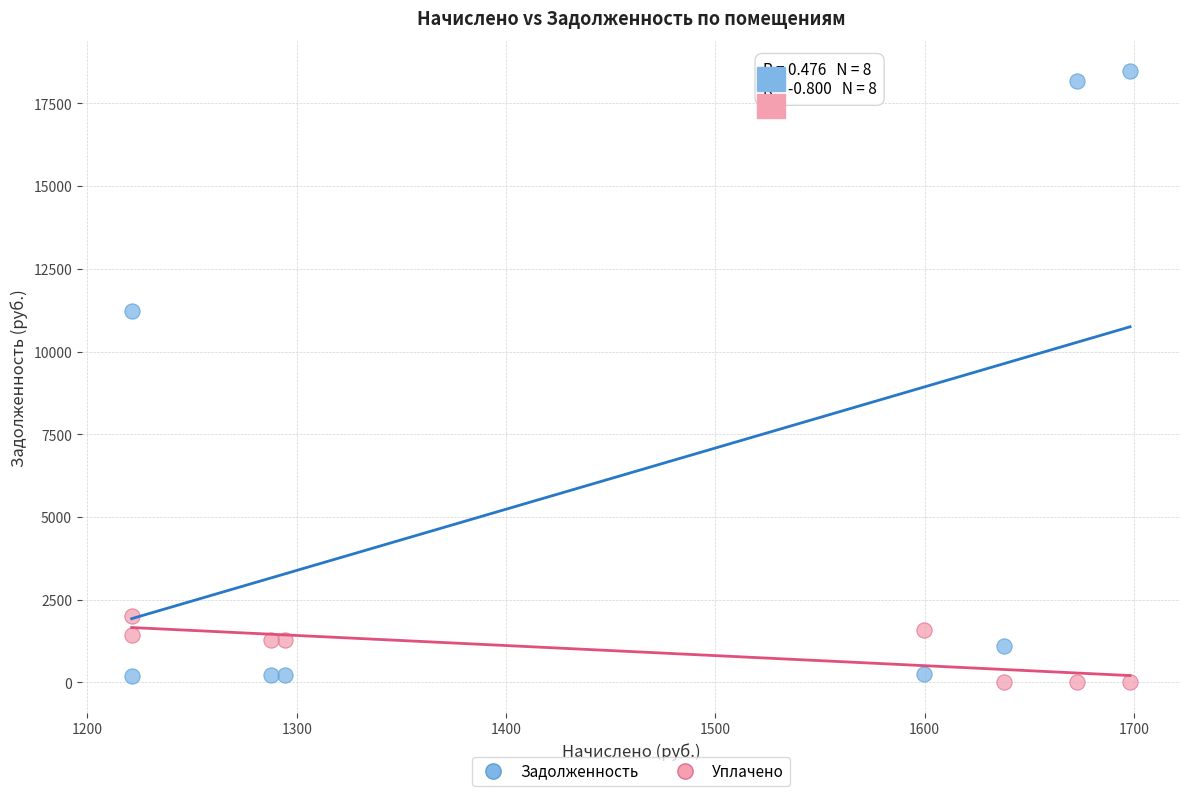

Which series has the largest Y range (max minus min)?

Задолженность